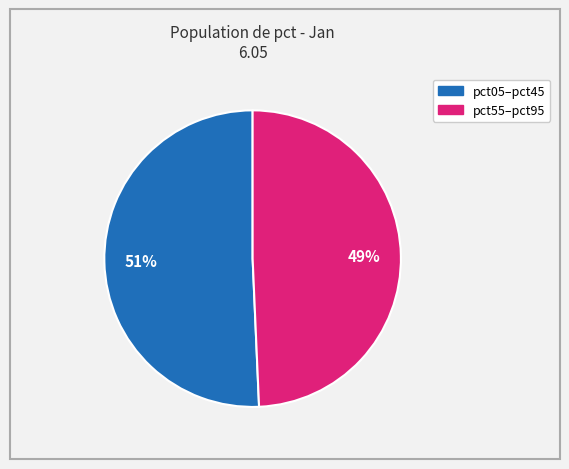

To the nearest percent, what is the average slice percentage?

50%